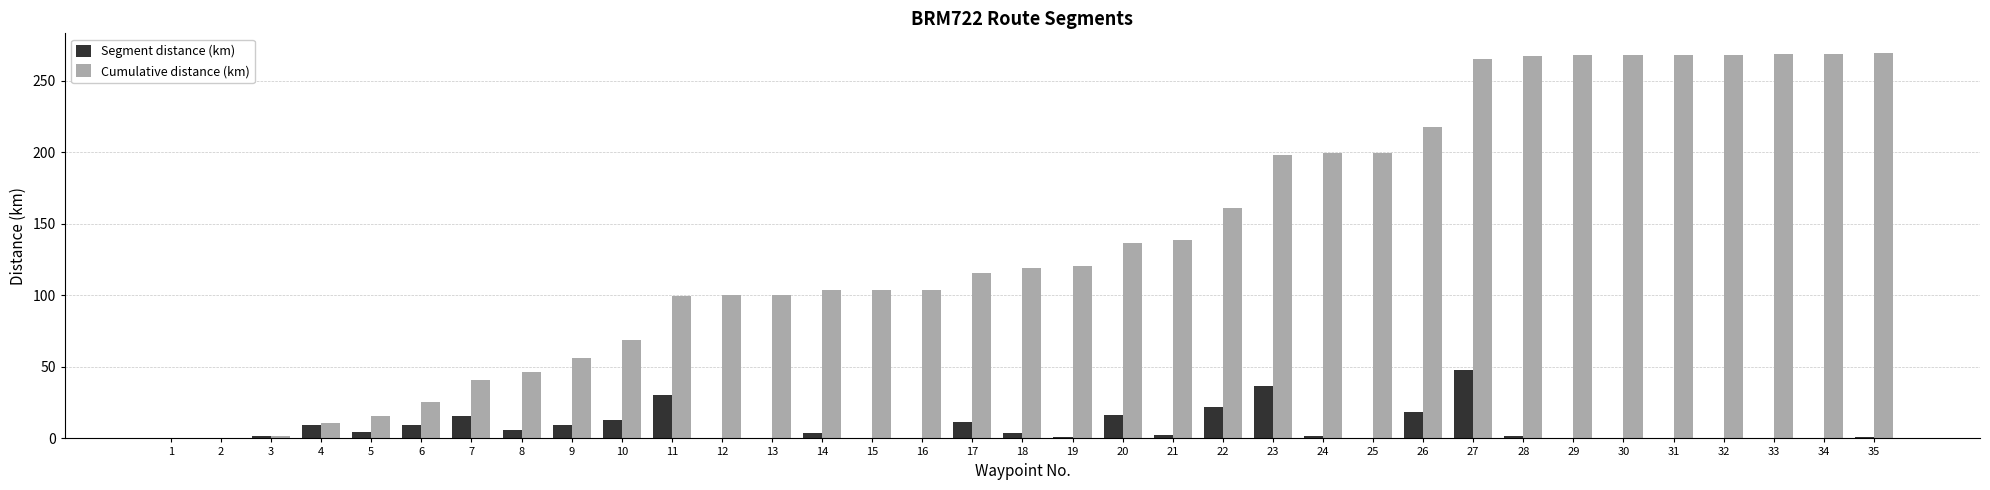

What is the sum of all Cumulative distance (km) values?

4893.4